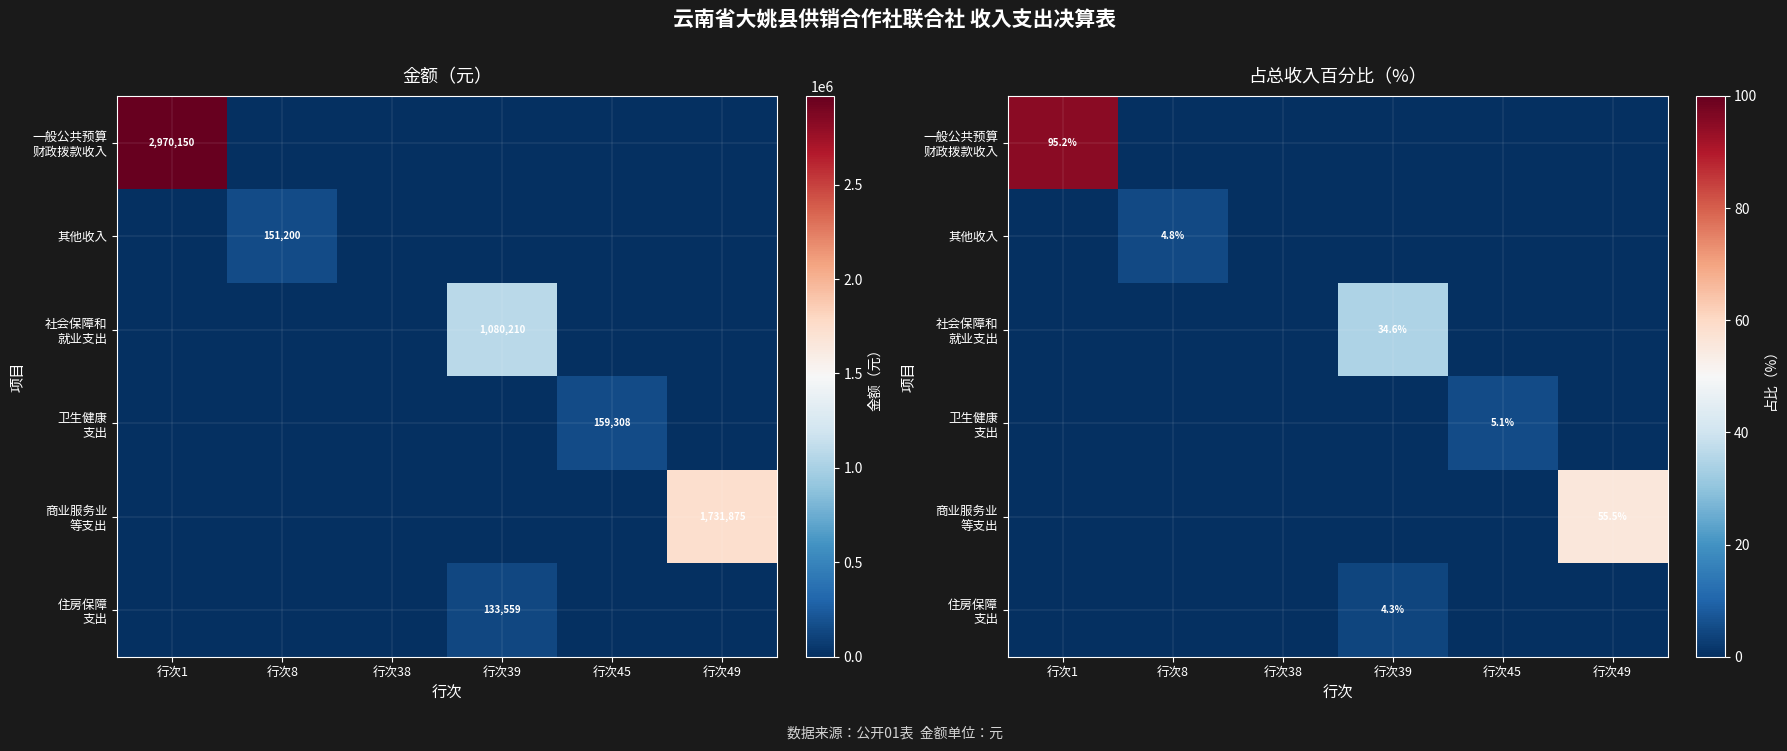

Which series has the largest total across all categories?

一般公共预算 财政拨款收入